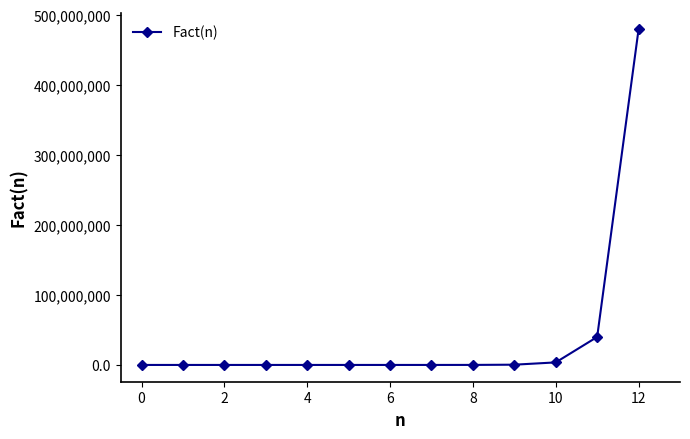

What is the sum of all values?

522956314